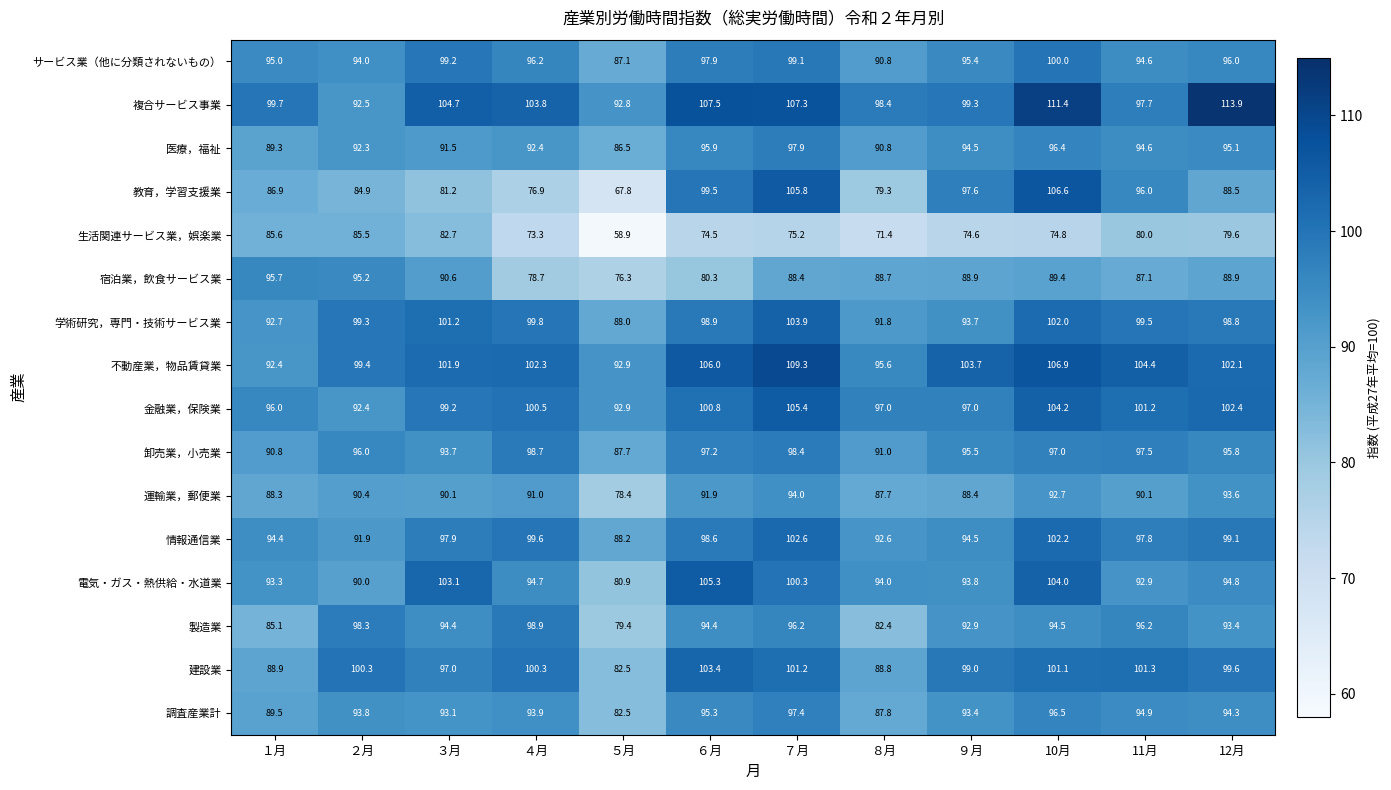

List the series in order of their peak value, highest first.

複合サービス事業, 不動産業，物品賃貸業, 教育，学習支援業, 金融業，保険業, 電気・ガス・熱供給・水道業, 学術研究，専門・技術サービス業, 建設業, 情報通信業, サービス業（他に分類されないもの）, 製造業, 卸売業，小売業, 医療，福祉, 調査産業計, 宿泊業，飲食サービス業, 運輸業，郵便業, 生活関連サービス業，娯楽業